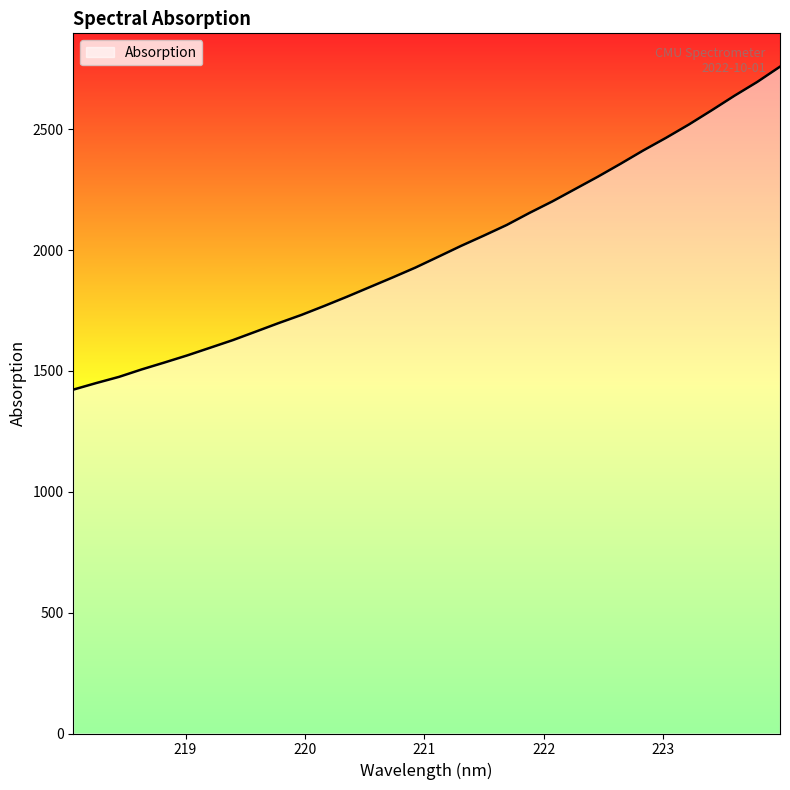

What is the difference between the maximum and minimum values?

1336.2